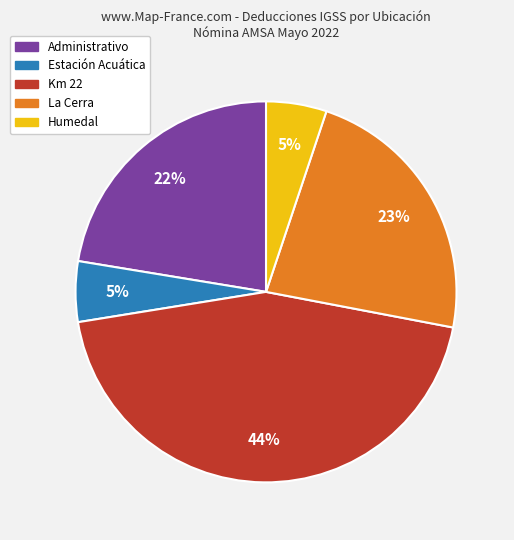

Count the number of slices in the pie.

5